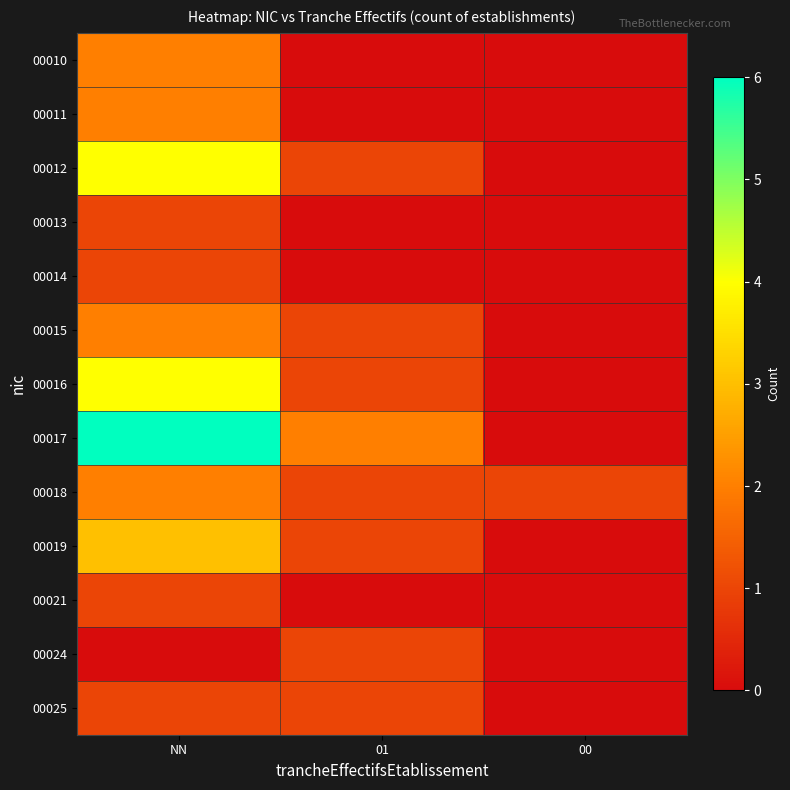

Reading left to right, transcribe all the data shown in this chart.

00010: NN=2	01=0	00=0
00011: NN=2	01=0	00=0
00012: NN=4	01=1	00=0
00013: NN=1	01=0	00=0
00014: NN=1	01=0	00=0
00015: NN=2	01=1	00=0
00016: NN=4	01=1	00=0
00017: NN=6	01=2	00=0
00018: NN=2	01=1	00=1
00019: NN=3	01=1	00=0
00021: NN=1	01=0	00=0
00024: NN=0	01=1	00=0
00025: NN=1	01=1	00=0